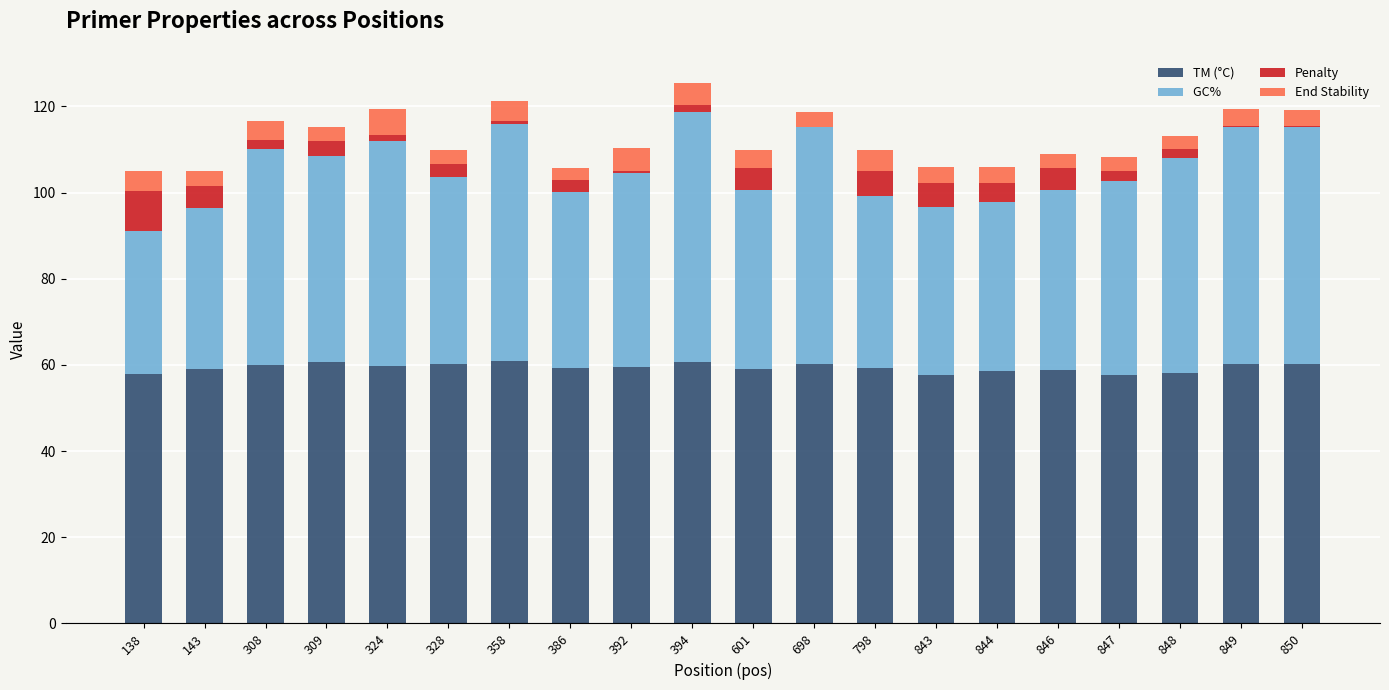

What is the total value across all series at 386?

105.6